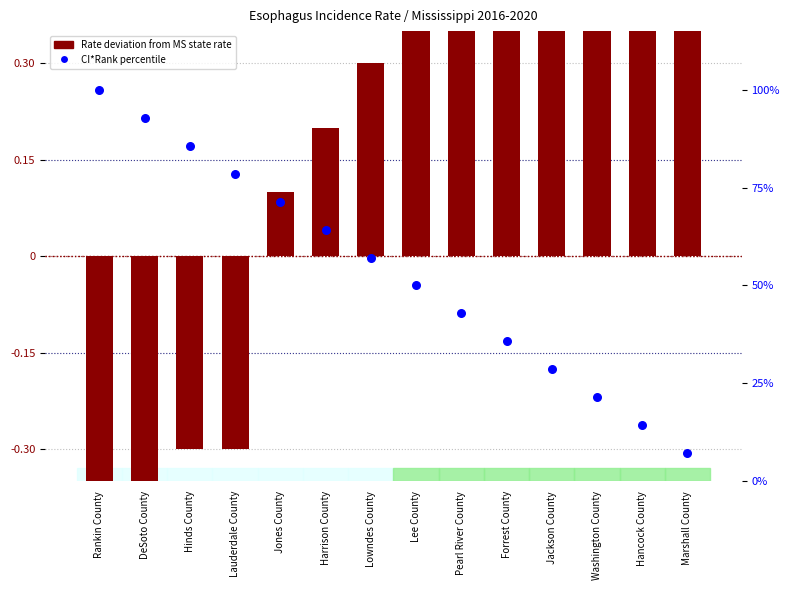

Which series reaches the maximum Y coordinate?

CI*Rank percentile within the state